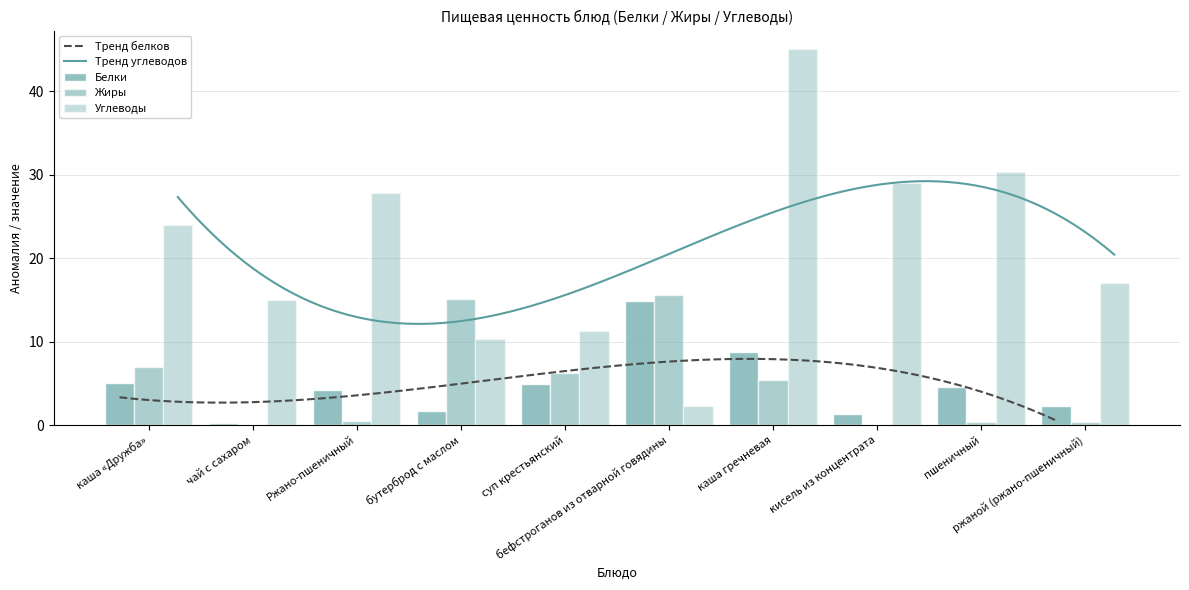

Which has a higher value, чай с сахаром or пшеничный?

пшеничный